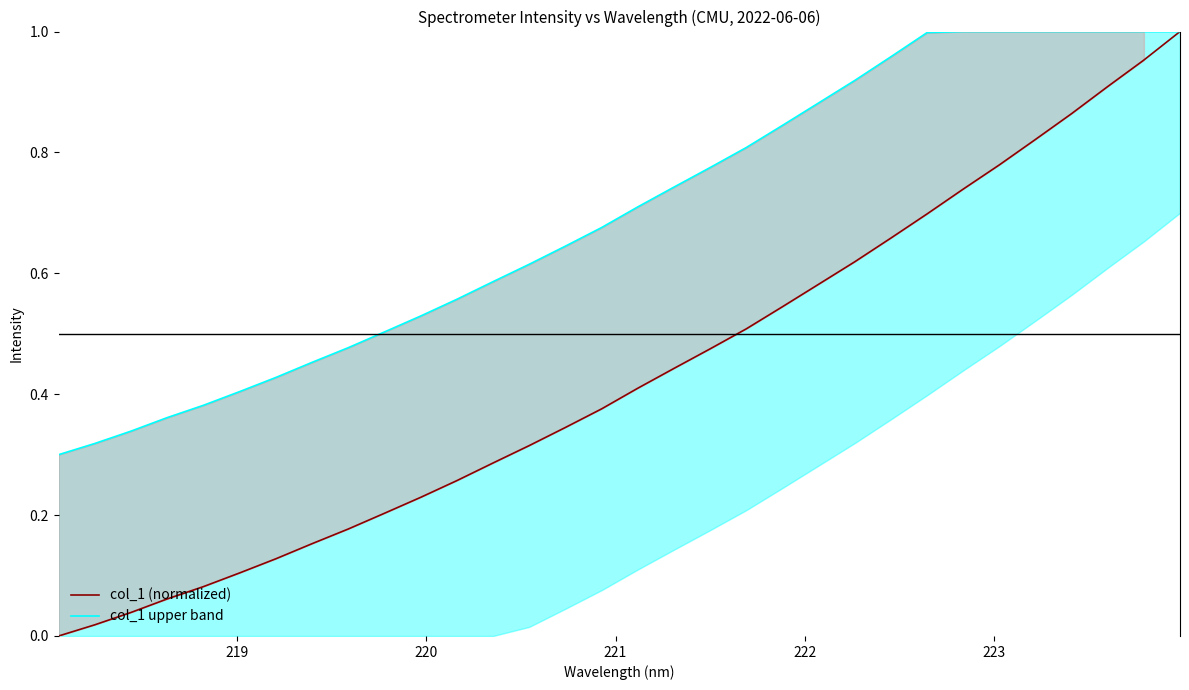

What are all the series names shown in the legend?

col_1 (normalized), col_1 upper band